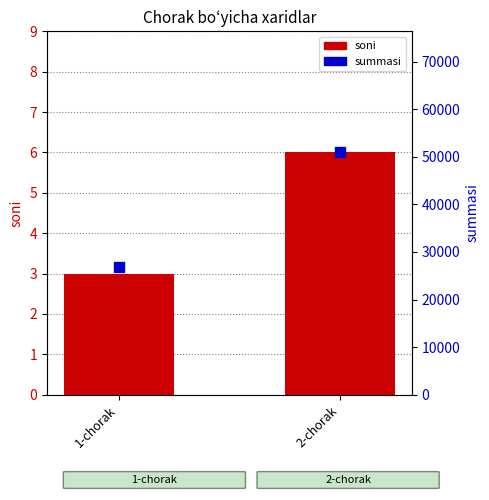

What are all the series names shown in the legend?

soni, summasi